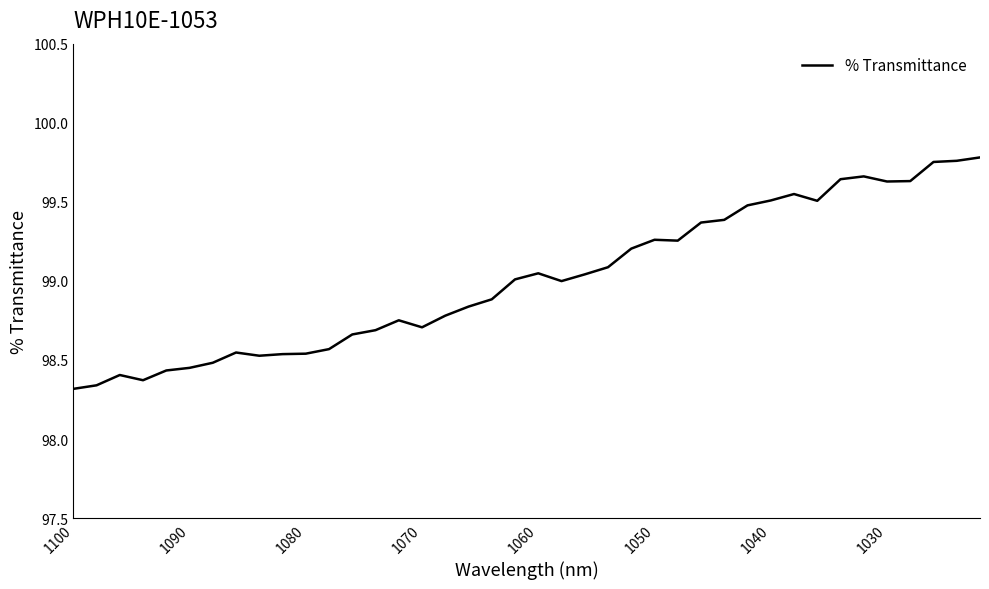

What is the difference between the maximum and second lowest values?

1.4